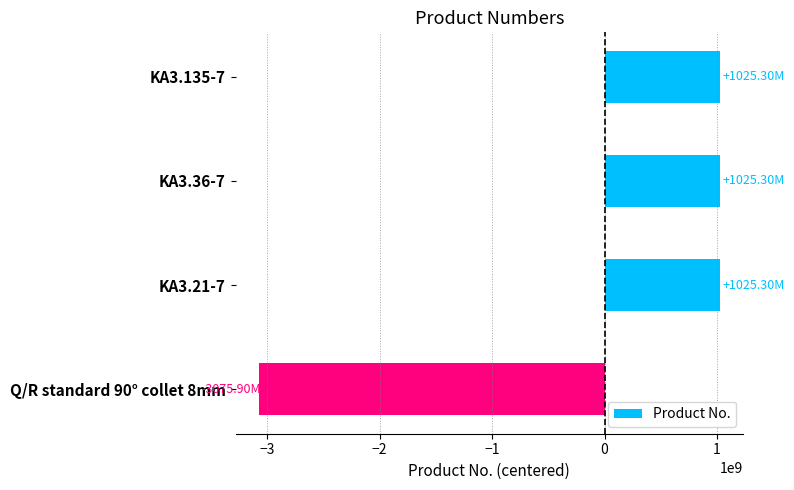

What is the difference between the second highest and minimum values?

4101201697.0